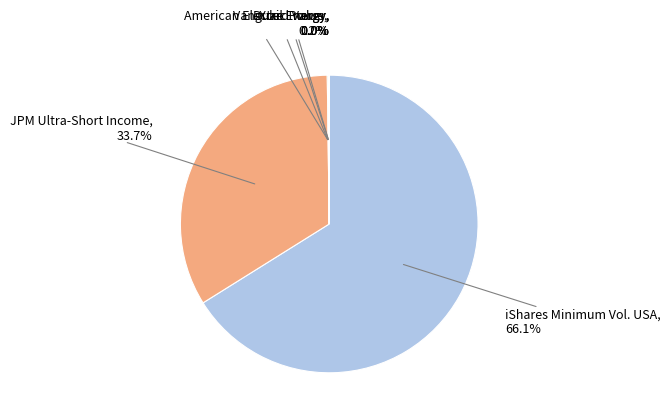

To the nearest percent, what portion does iShares Minimum Vol. USA represent?

66%